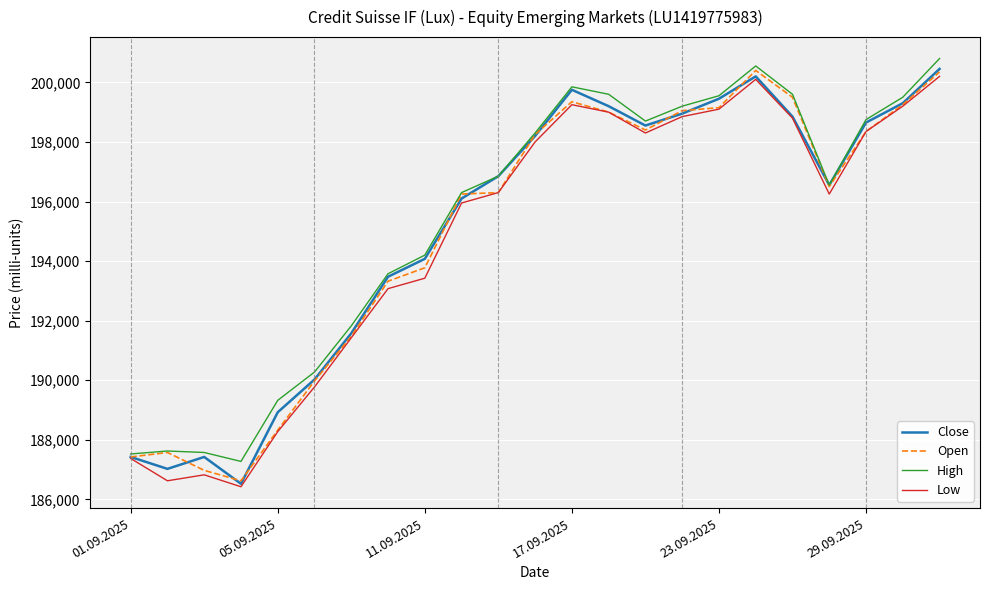

What is the minimum value for High?

187275